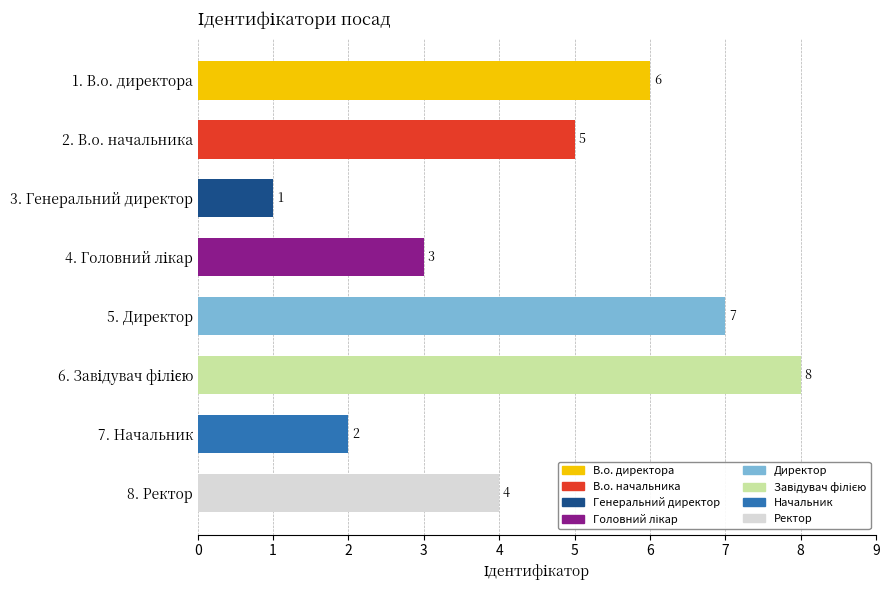

Where is the data nearest to the value 4?

8. Ректор